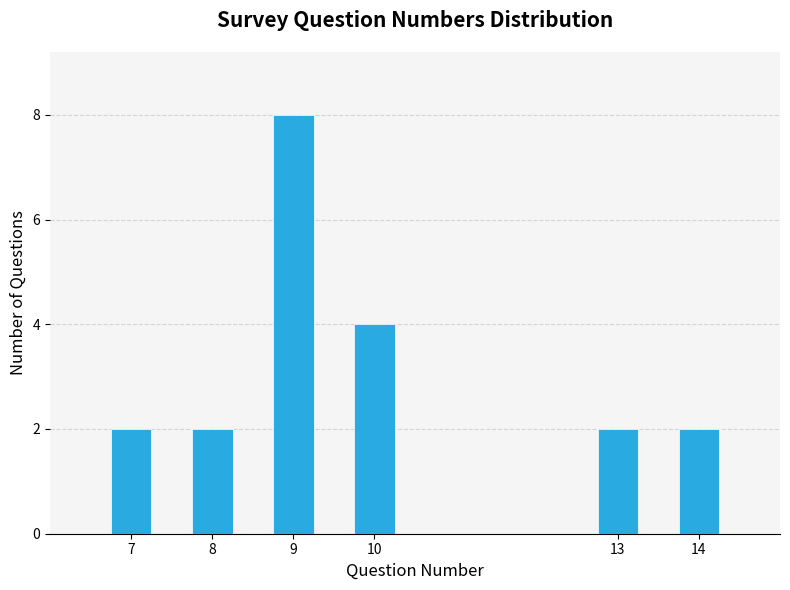

Reading left to right, extract all data points from this chart.

2	2	8	4	2	2